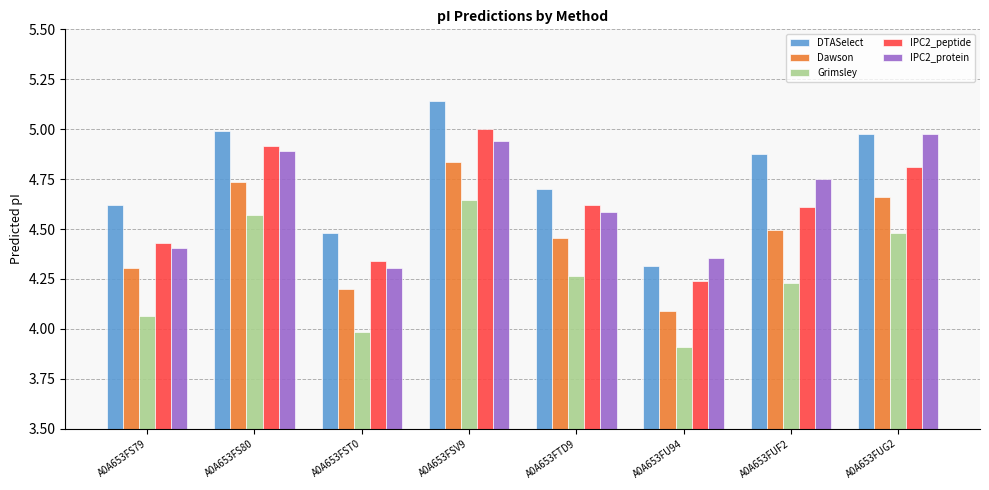

List the labels in order of Grimsley value, largest first.

A0A653FSV9, A0A653FS80, A0A653FUG2, A0A653FTD9, A0A653FUF2, A0A653FS79, A0A653FST0, A0A653FU94